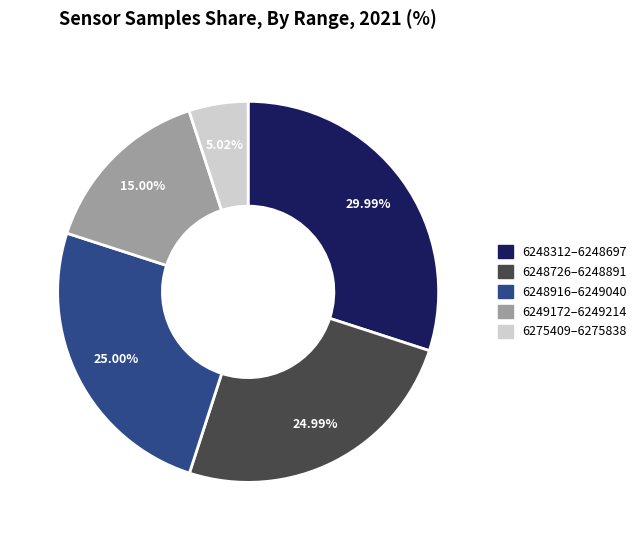

Does any single category account for the majority?

No